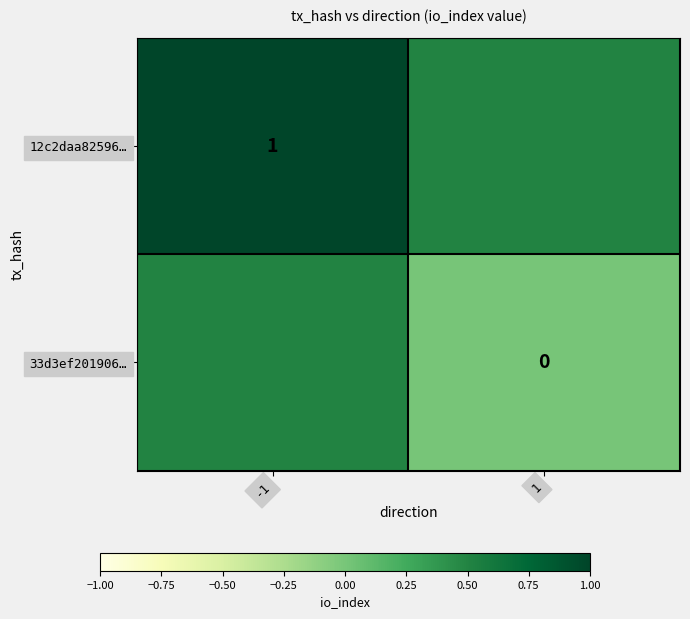

The value of 12c2daa82596… at -1 is 0.7. True or false?

False